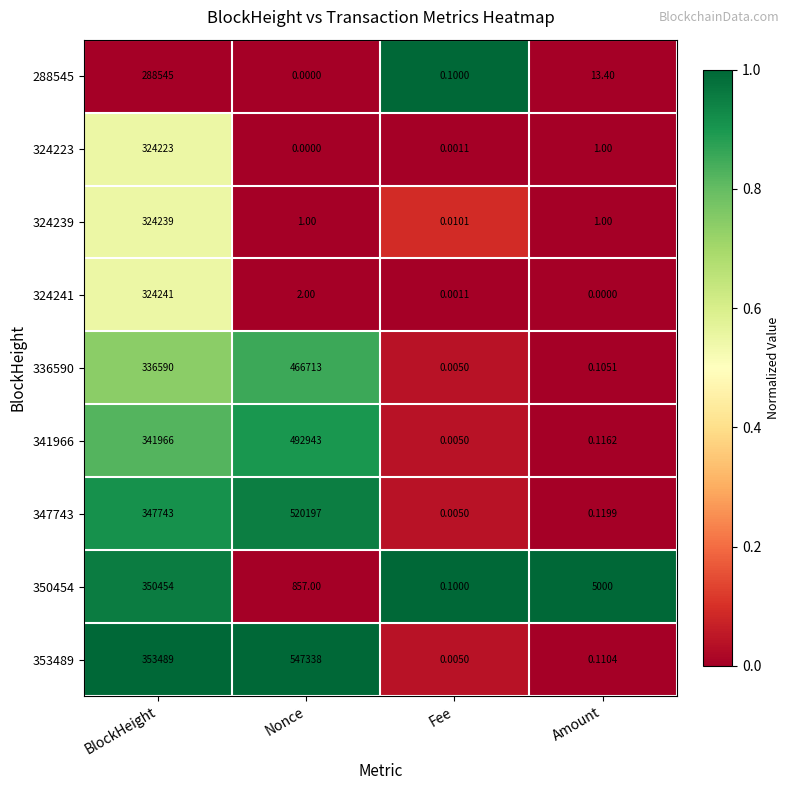

What is the total value across all series at Fee?

0.2